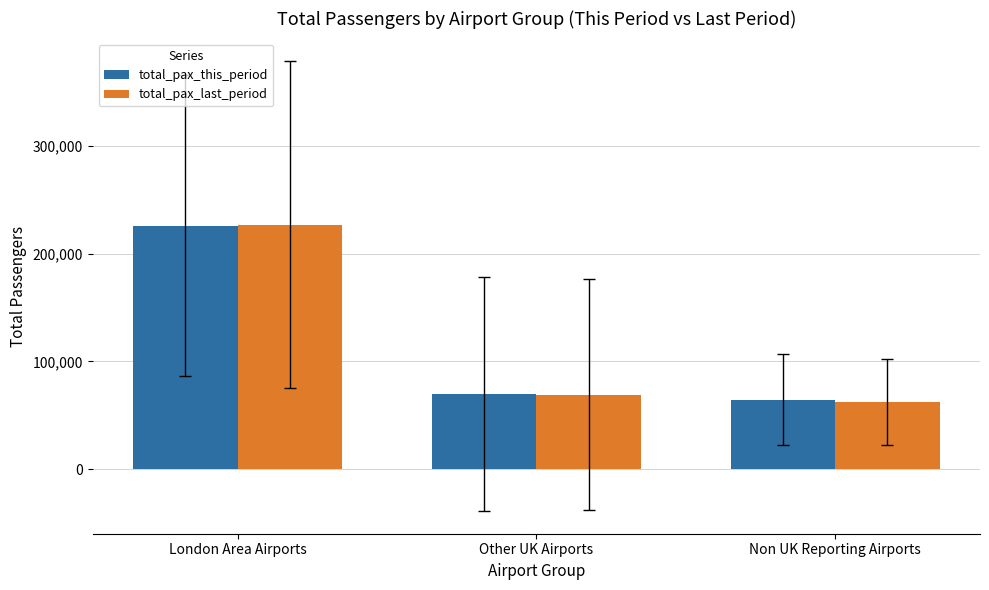

At which label does total_pax_last_period first exceed 69200?

London Area Airports